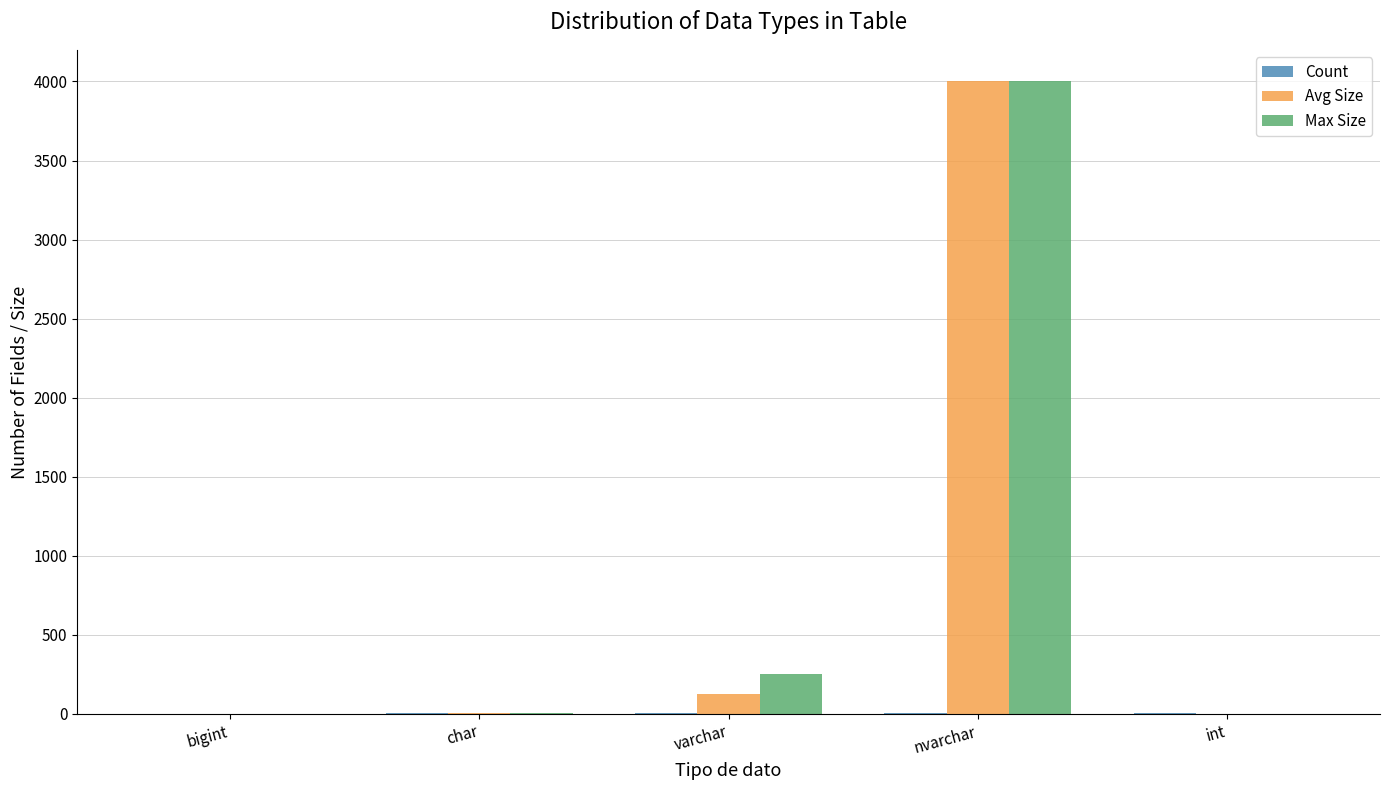

What is the greatest value displayed?

4000